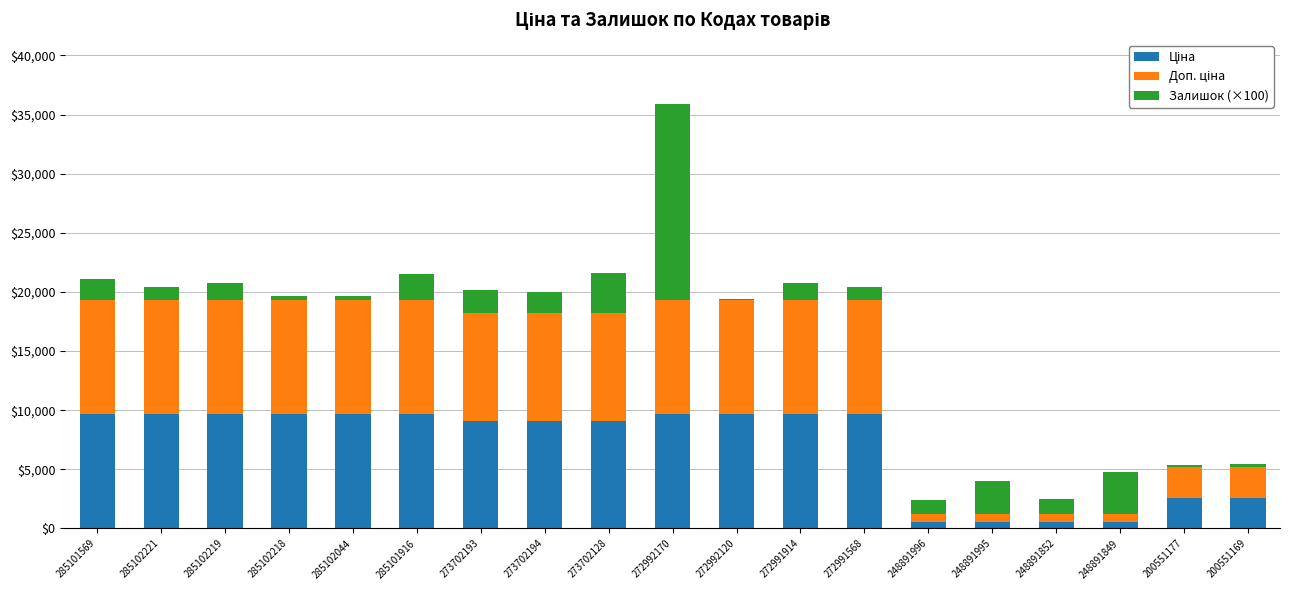

Does the chart contain stacked bars?

Yes